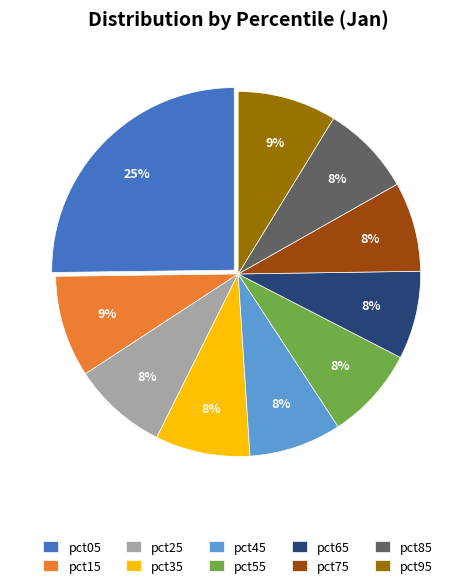

The pct05 slice represents 25% of the pie. True or false?

True